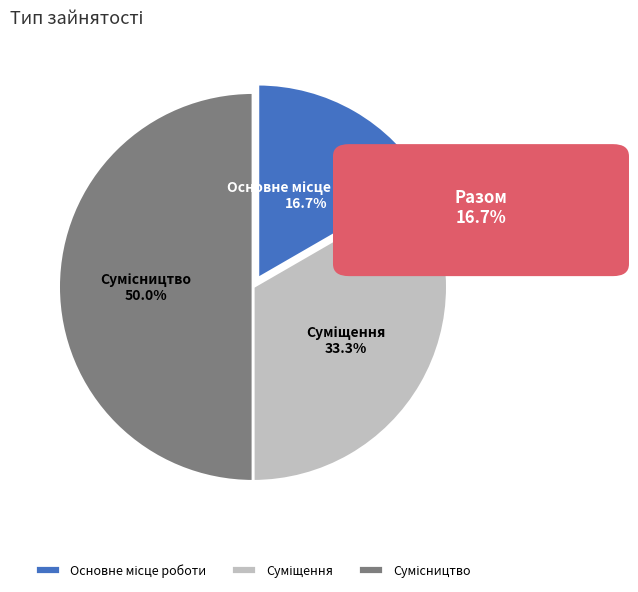

How many segments does this pie chart have?

3